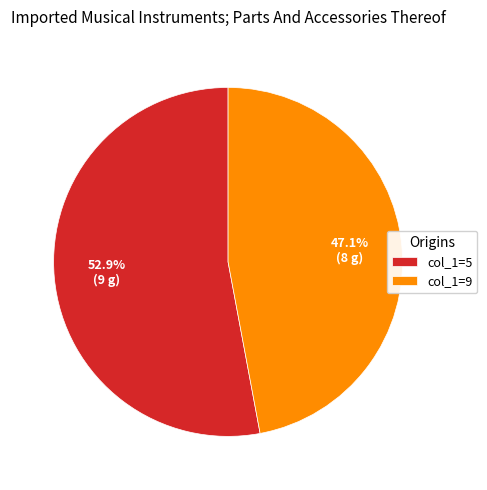

How many slices are in this pie chart?

2